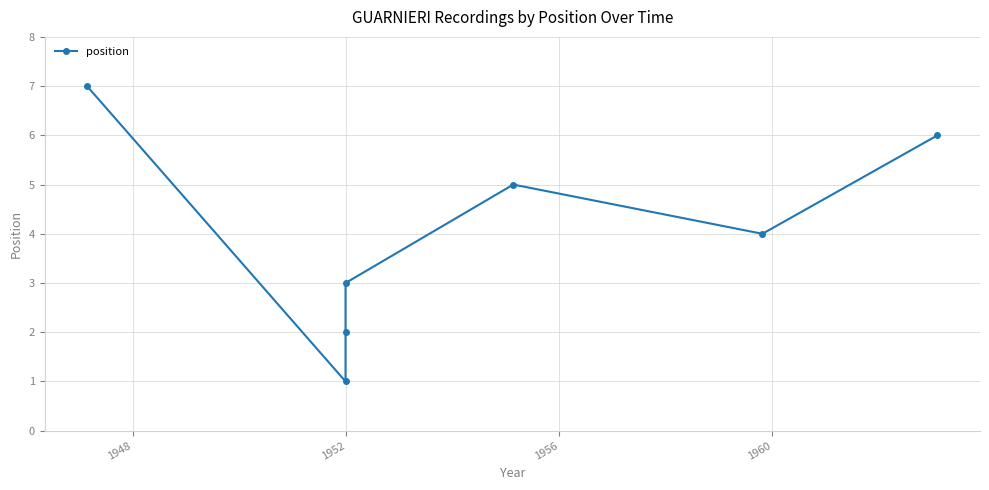

What is the sum of all values?

28